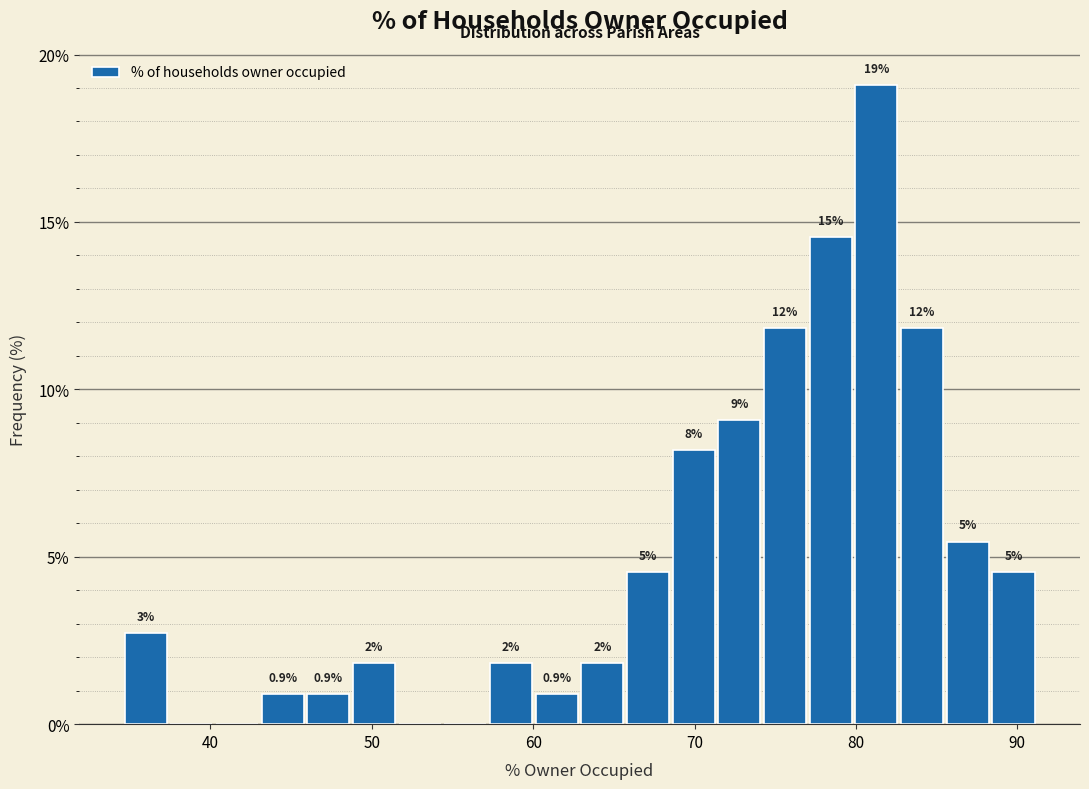

Read against the x-axis, roughly where is the centre of the tallest bar?

81